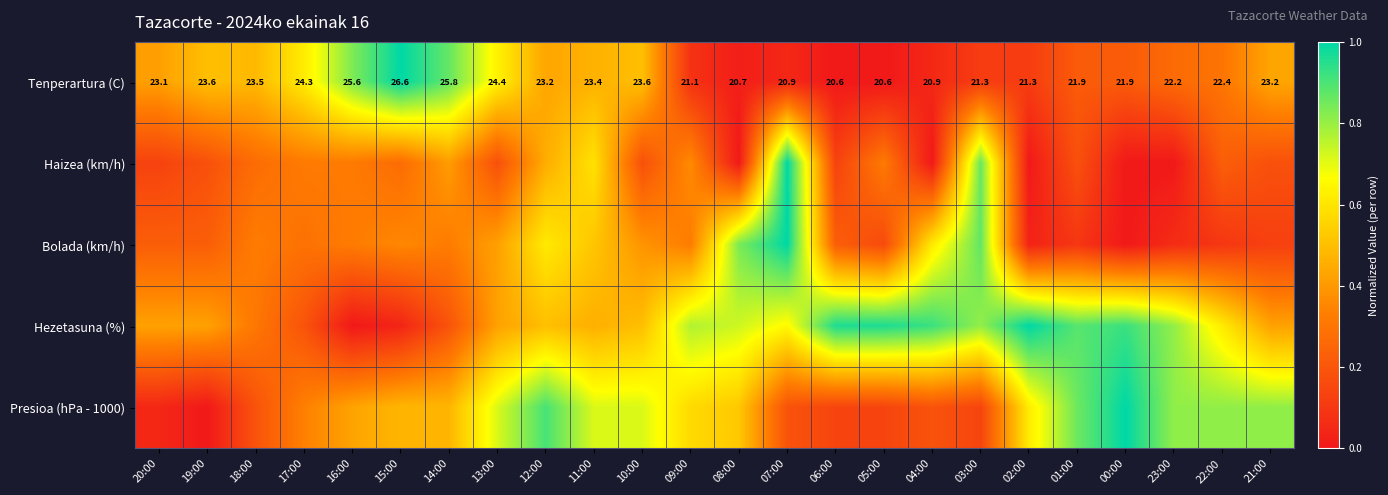

Where is Presioa (hPa - 1000) nearest to the value 0?

19:00